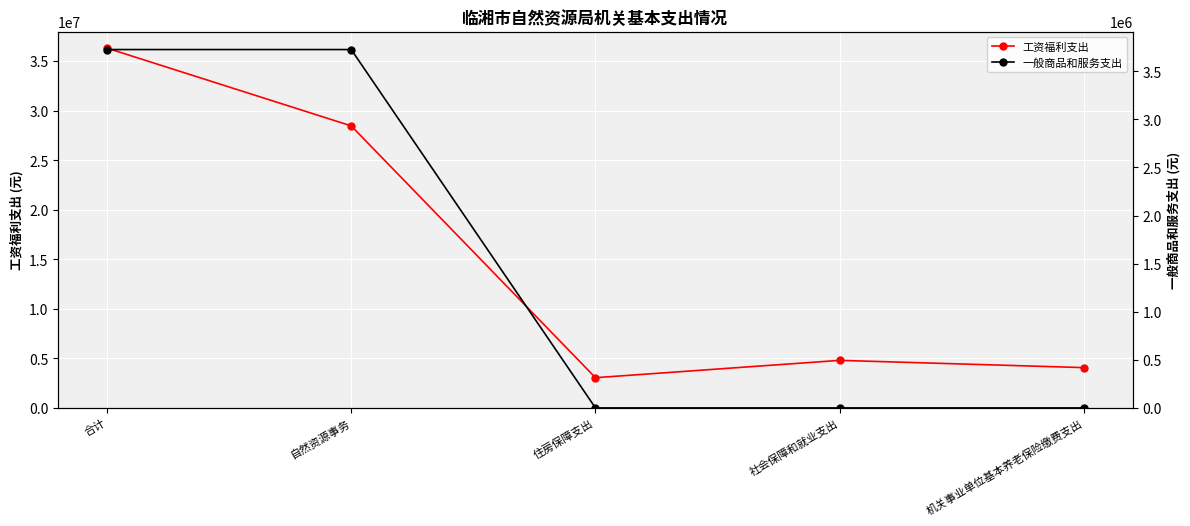

Reading left to right, transcribe all the data shown in this chart.

工资福利支出: 36328958.8	28476987.3	3051309.0	4800662.6	4068412.0
一般商品和服务支出: 3726400.0	3726400.0	0.0	0.0	0.0